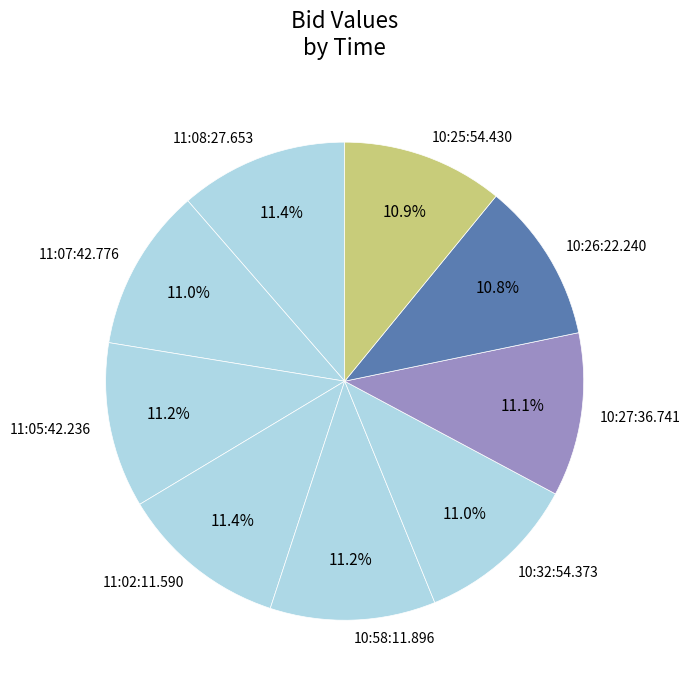

How much of the chart is everything except 11:08:27.653?

88.6%